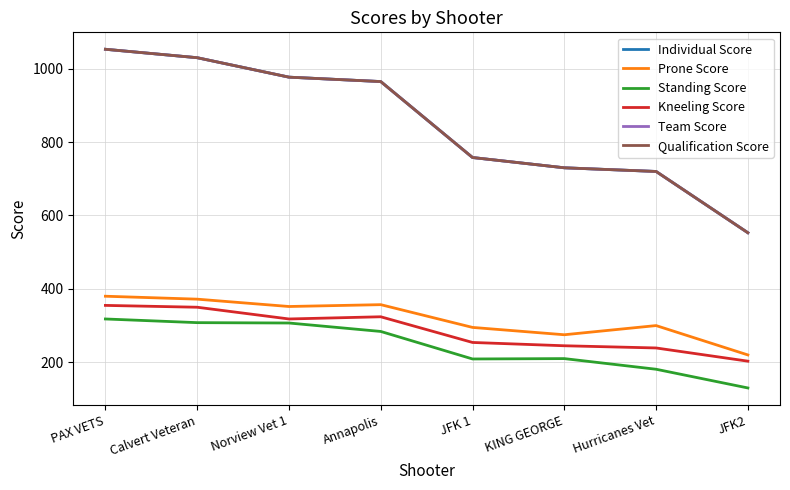

Reading left to right, transcribe all the data shown in this chart.

Individual Score: PAX VETS=1053	Calvert Veteran=1030	Norview Vet 1=977	Annapolis=965	JFK 1=758	KING GEORGE=730	Hurricanes Vet=720	JFK2=553
Prone Score: PAX VETS=380	Calvert Veteran=372	Norview Vet 1=352	Annapolis=357	JFK 1=295	KING GEORGE=275	Hurricanes Vet=300	JFK2=220
Standing Score: PAX VETS=318	Calvert Veteran=308	Norview Vet 1=307	Annapolis=284	JFK 1=209	KING GEORGE=210	Hurricanes Vet=181	JFK2=130
Kneeling Score: PAX VETS=355	Calvert Veteran=350	Norview Vet 1=318	Annapolis=324	JFK 1=254	KING GEORGE=245	Hurricanes Vet=239	JFK2=203
Team Score: PAX VETS=1053	Calvert Veteran=1030	Norview Vet 1=977	Annapolis=965	JFK 1=758	KING GEORGE=730	Hurricanes Vet=720	JFK2=553
Qualification Score: PAX VETS=1053	Calvert Veteran=1030	Norview Vet 1=977	Annapolis=965	JFK 1=758	KING GEORGE=730	Hurricanes Vet=720	JFK2=553